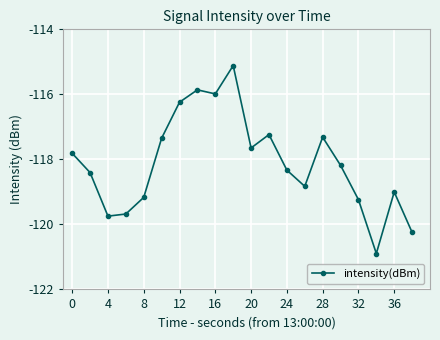

What is the minimum value shown in the chart?

-120.9